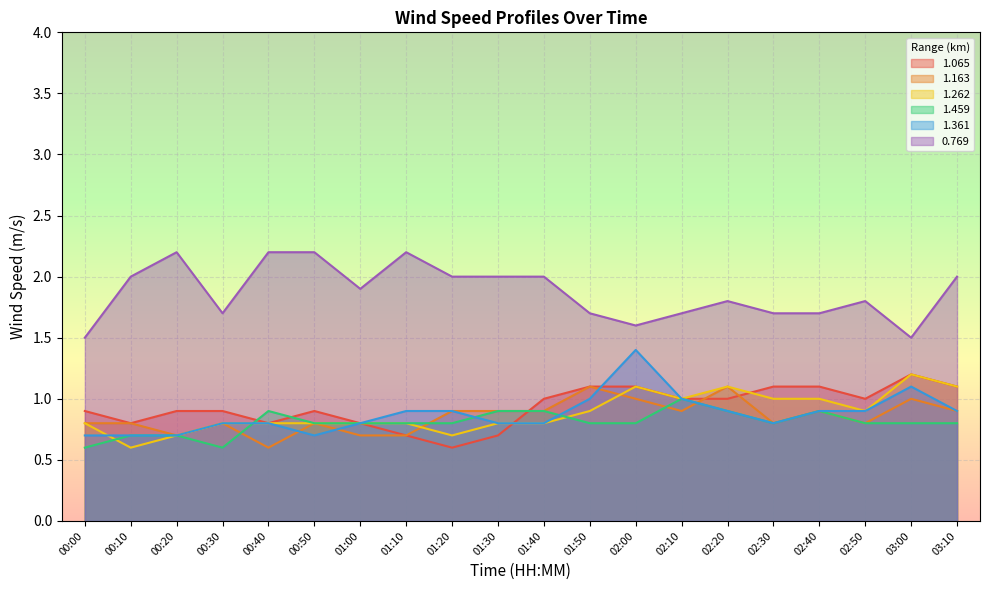

List the series in order of their peak value, lowest first.

1.459, 1.163, 1.065, 1.262, 1.361, 0.769